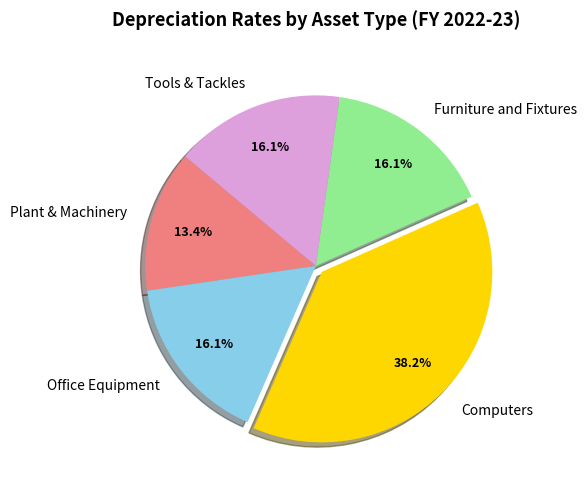

Which slice is the largest?

Computers